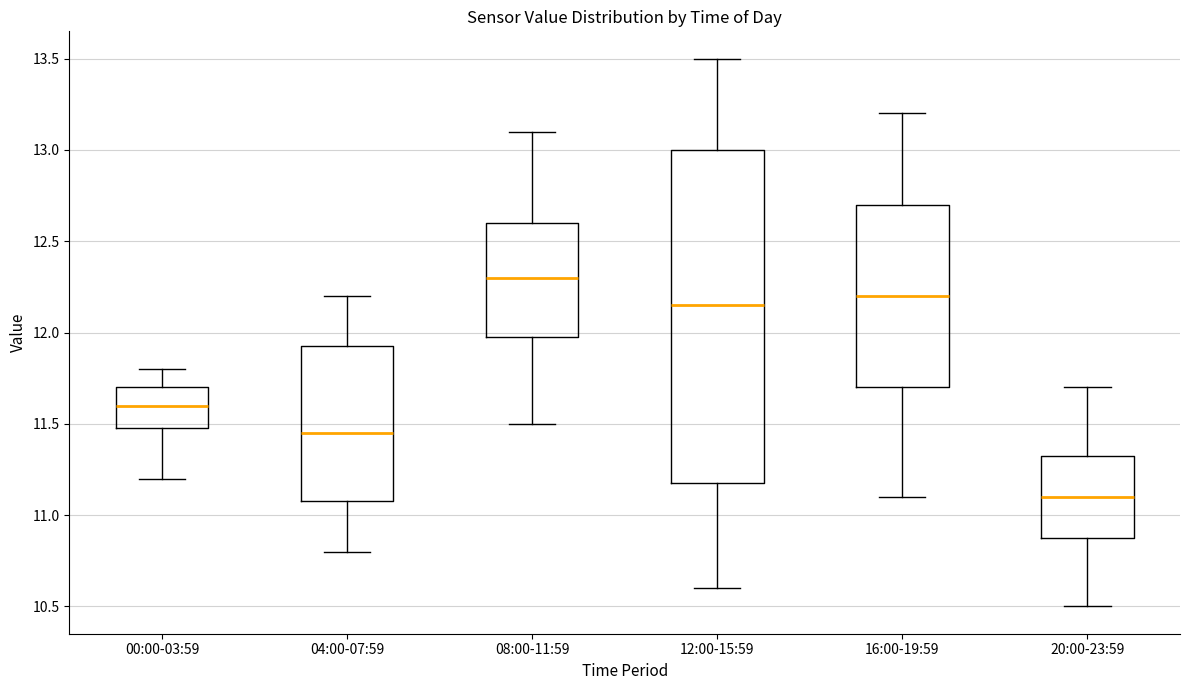

Which box's median line is the highest?

08:00-11:59